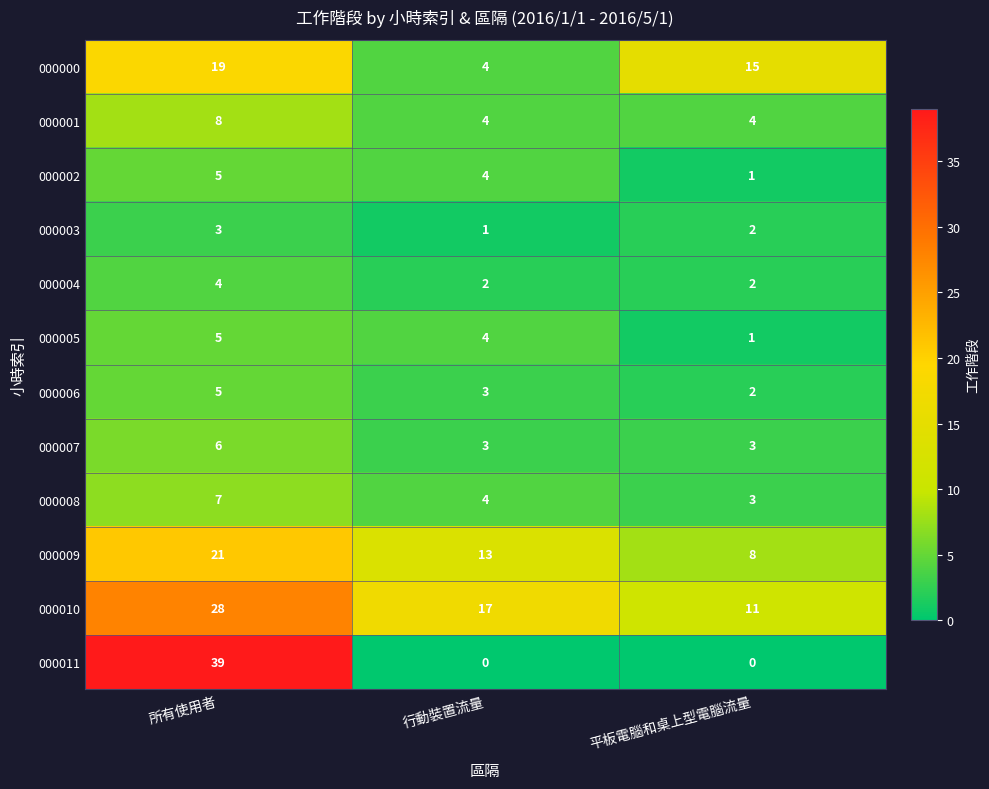

At how many categories does at least one series exceed 3?

3